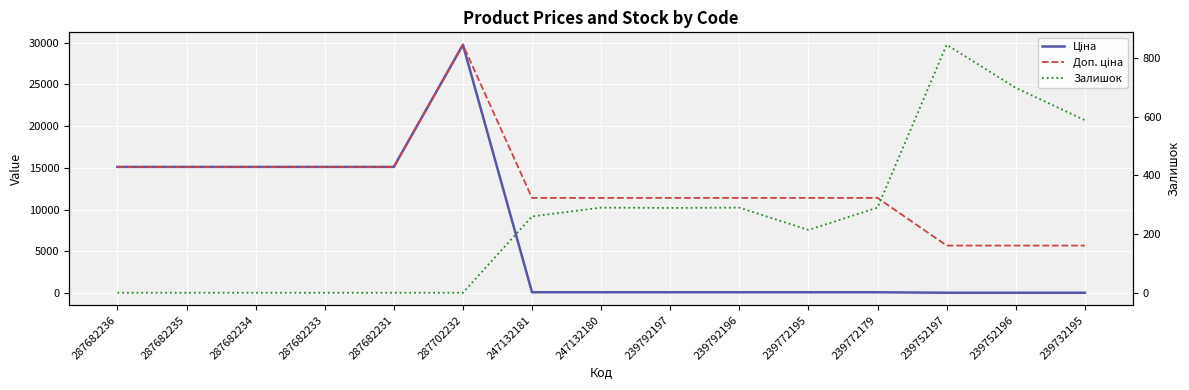

Which category has the lowest value in the Ціна series?

239752197